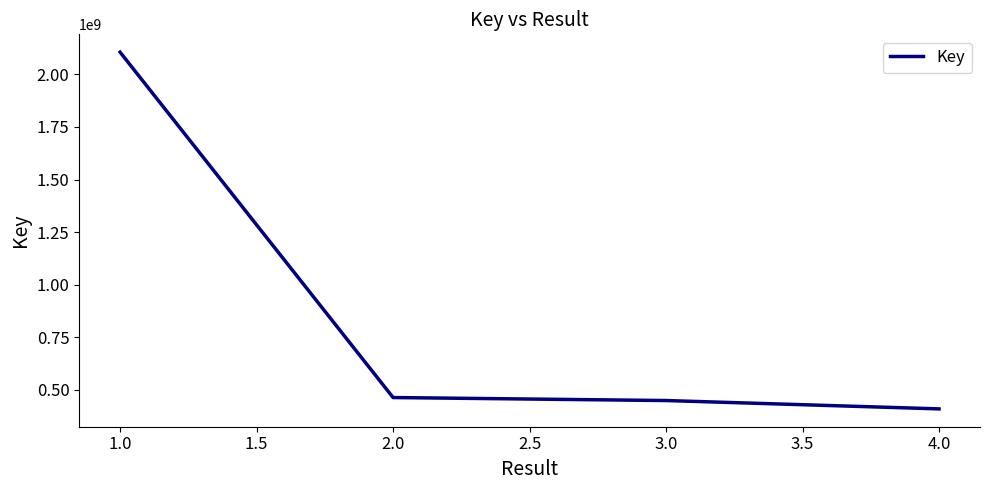

How many categories are shown in the chart?

4